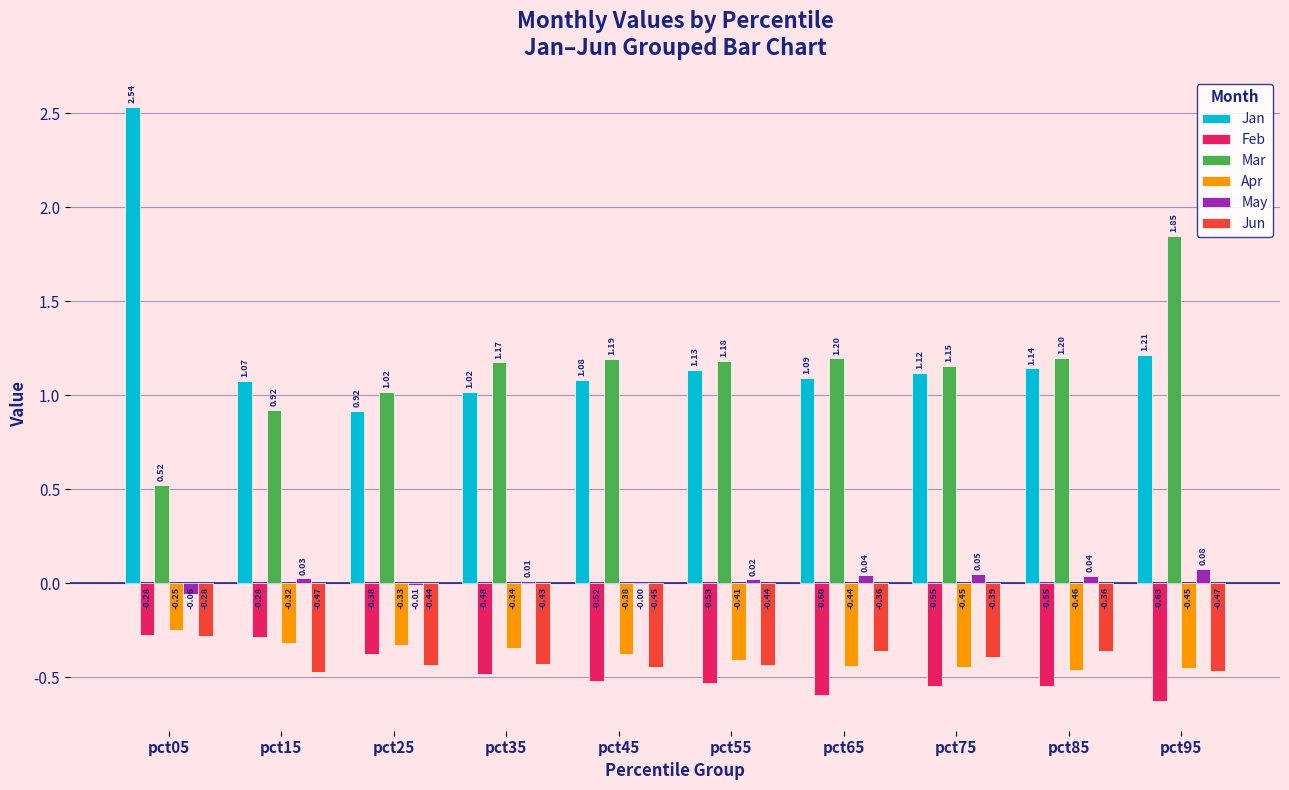

Which series has the largest total across all categories?

Jan